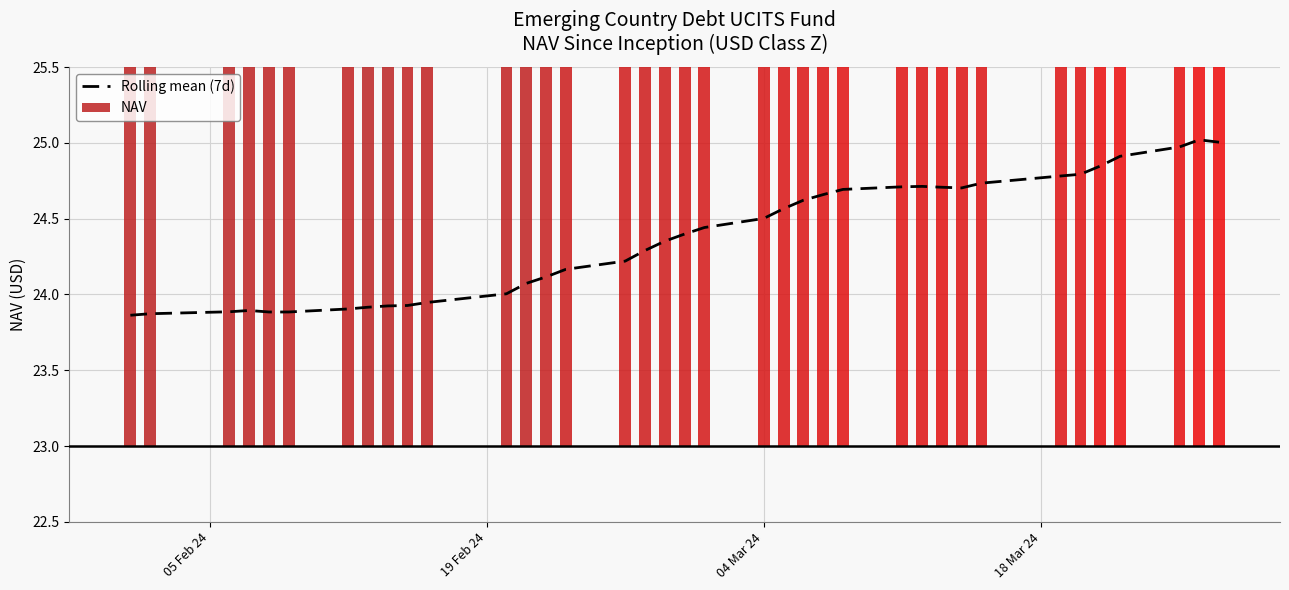

Are the bars horizontal?

No